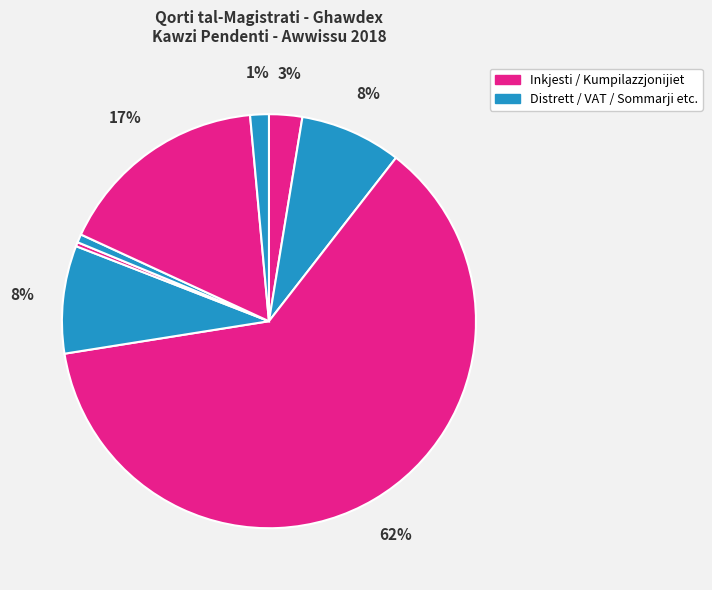

What is the largest slice in the pie chart?

Inkjesti